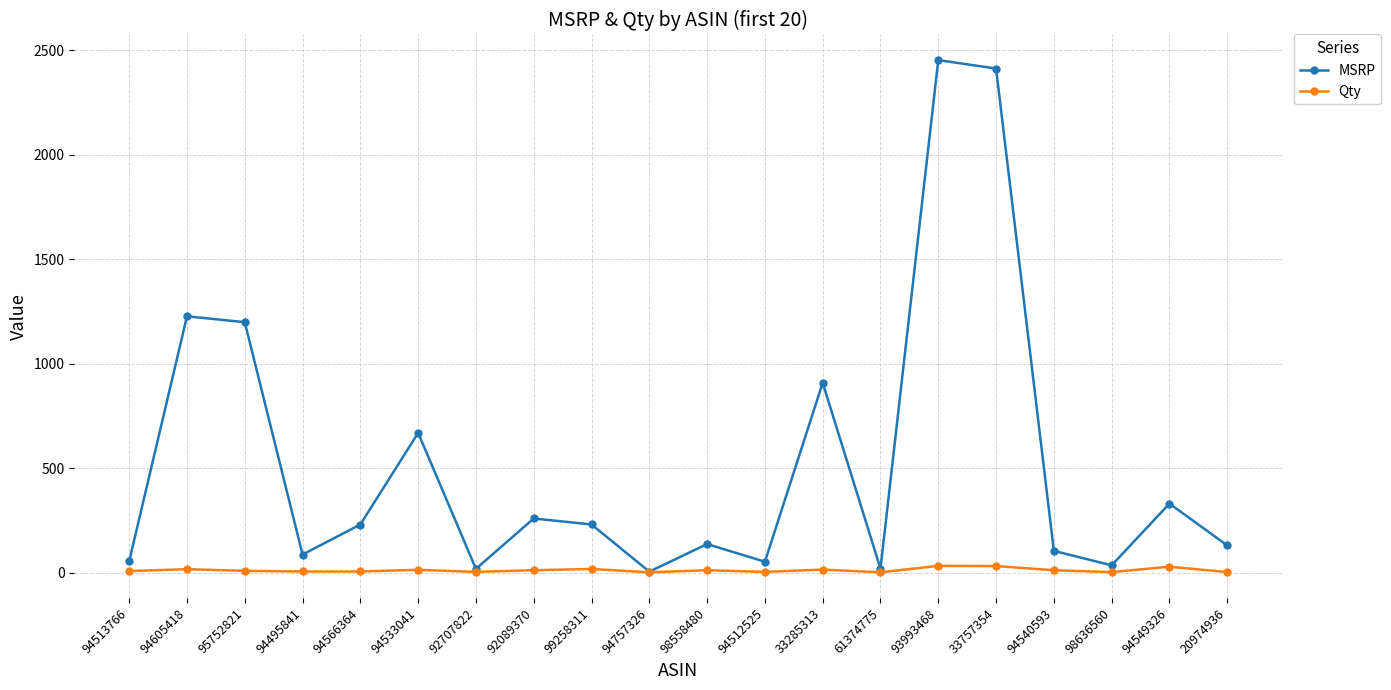

The Qty series shows 2.0 at 20974936. True or false?

True